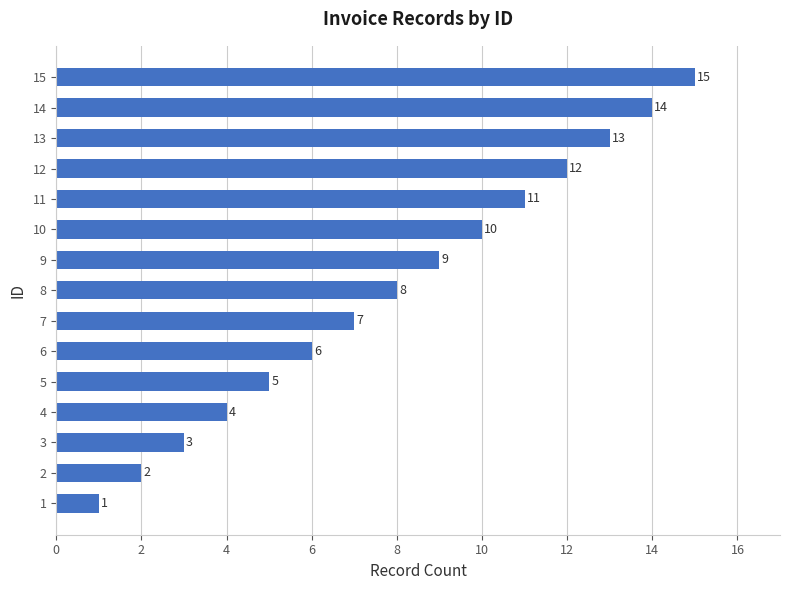

What is the approximate value at 10, to the nearest 5?

10